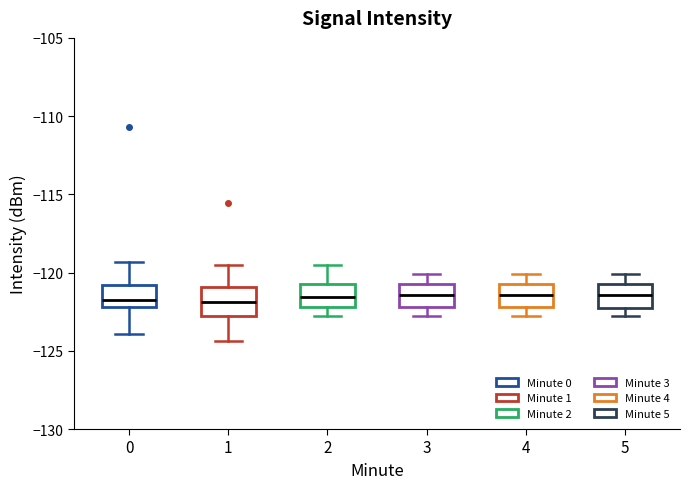

Reading left to right, read every box against the y-axis: the position of its median line, the range the box covers, and the ends of its whiskers. The values are not printed on the chart, so give them approximately, as read against the axis.

0: median -121.5, box -122.0 to -121.0, whiskers -124.0 to -119.5
1: median -122.0, box -122.5 to -121.0, whiskers -124.5 to -119.5
2: median -121.5, box -122.0 to -120.5, whiskers -123.0 to -119.5
3: median -121.5, box -122.0 to -120.5, whiskers -123.0 to -120.0
4: median -121.5, box -122.0 to -120.5, whiskers -123.0 to -120.0
5: median -121.5, box -122.5 to -120.5, whiskers -123.0 to -120.0